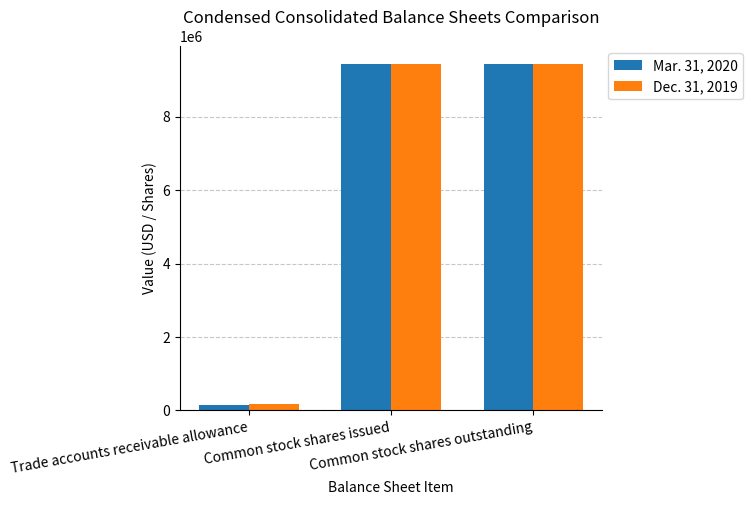

How many bars are there in total?

6